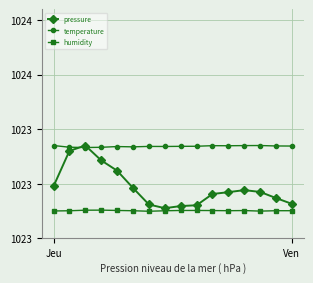

How many times do pressure and temperature cross each other?

2